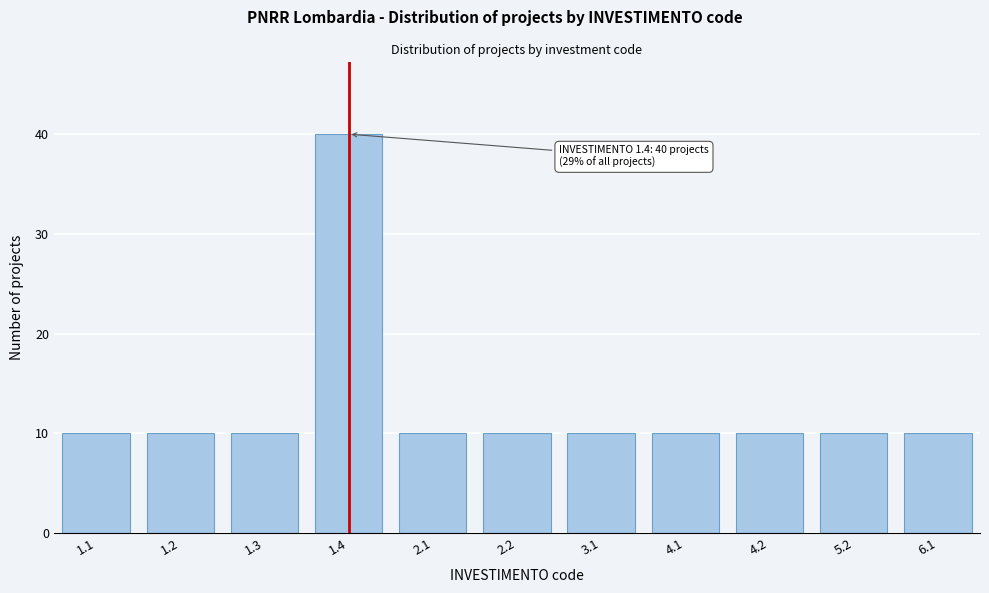

Reading right to left, what are all the values shown in this chart?

6.1=10	5.2=10	4.2=10	4.1=10	3.1=10	2.2=10	2.1=10	1.4=40	1.3=10	1.2=10	1.1=10